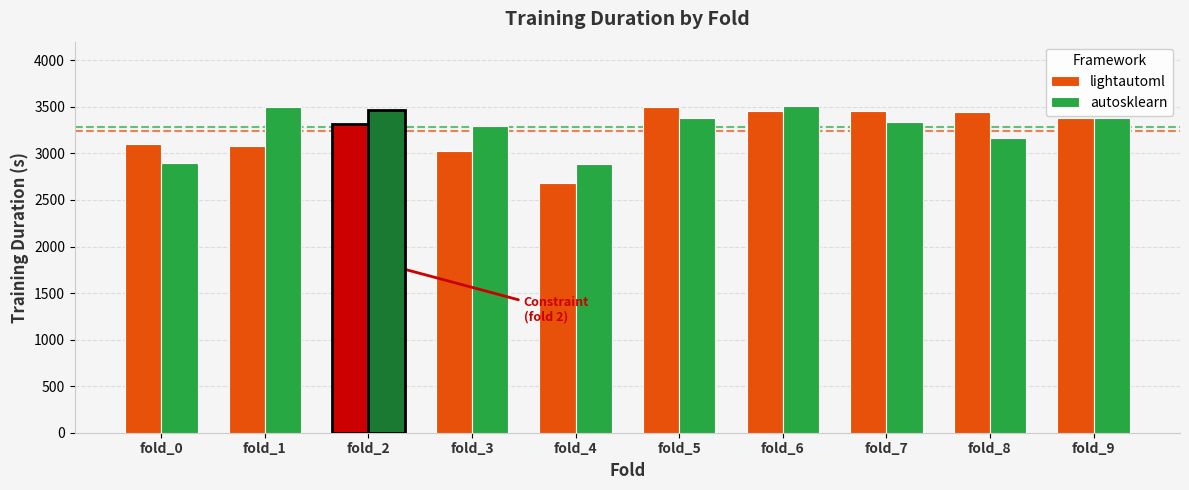

Which has a higher value, fold_9 or fold_4?

fold_9